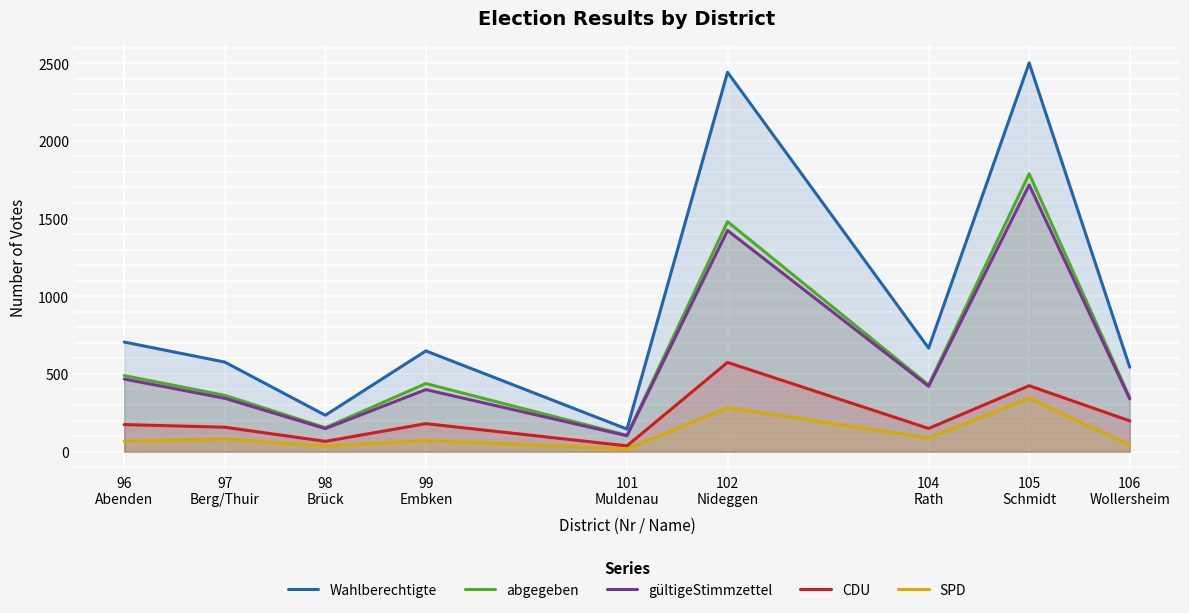

How many lines are shown in the chart?

5